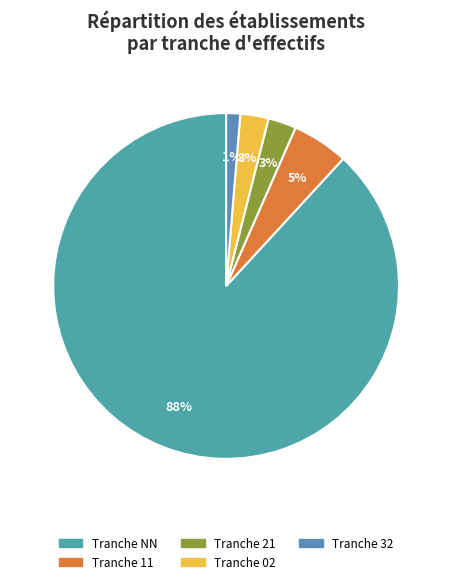

To the nearest percent, what is the average slice percentage?

20%